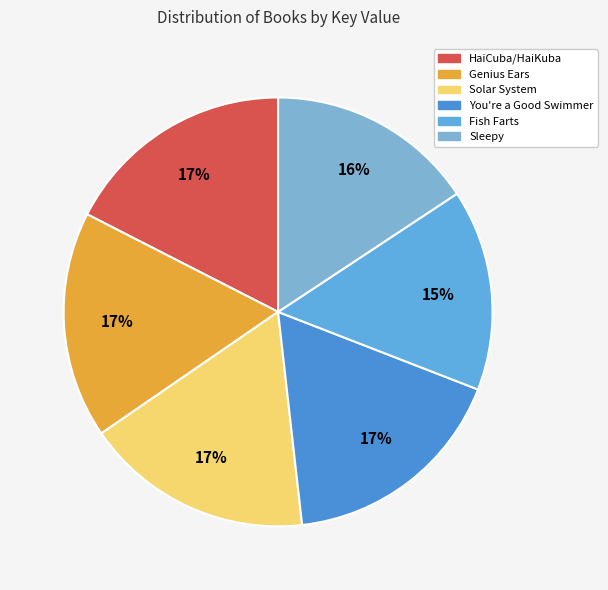

To the nearest percent, what portion does Sleepy represent?

16%